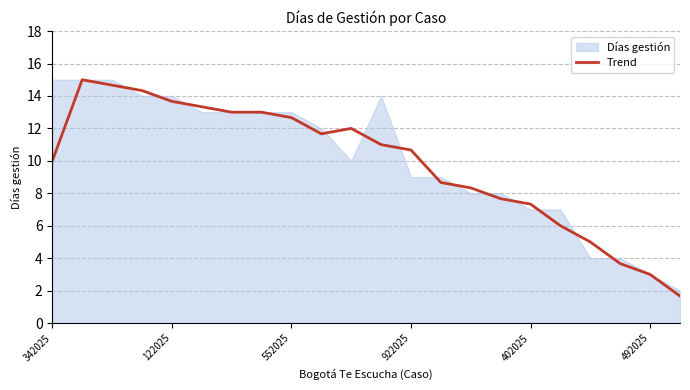

What is the maximum value for Trend?

15.0